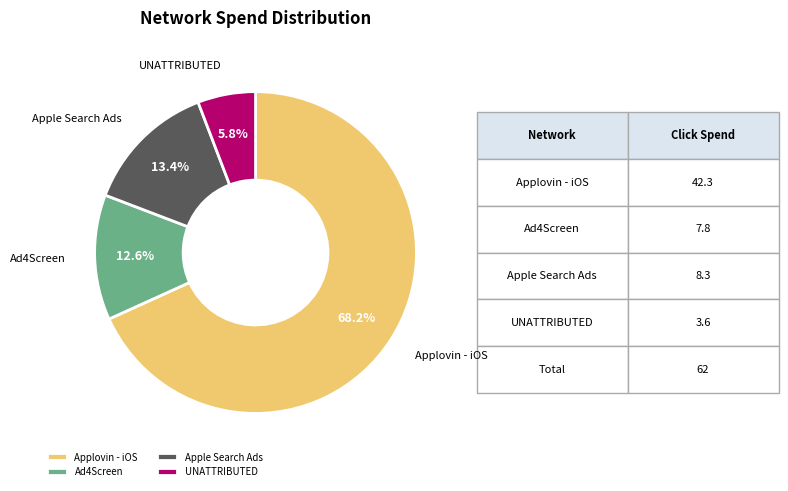

To the nearest percent, what is the average slice percentage?

25%